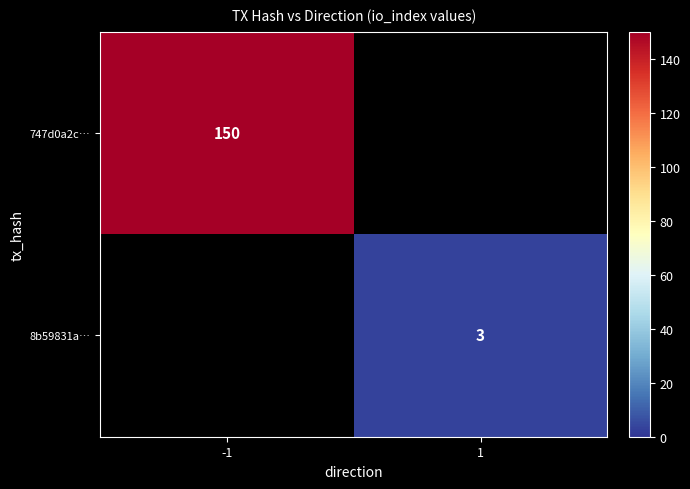

Is it true that 8b59831a… equals 3 at 1?

True